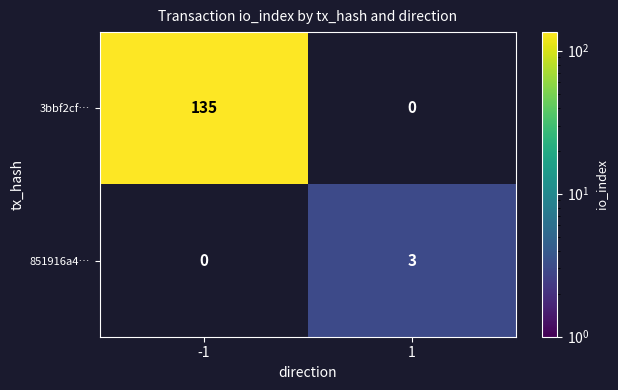

Is it true that 851916a4… equals 0.8 at 1?

False